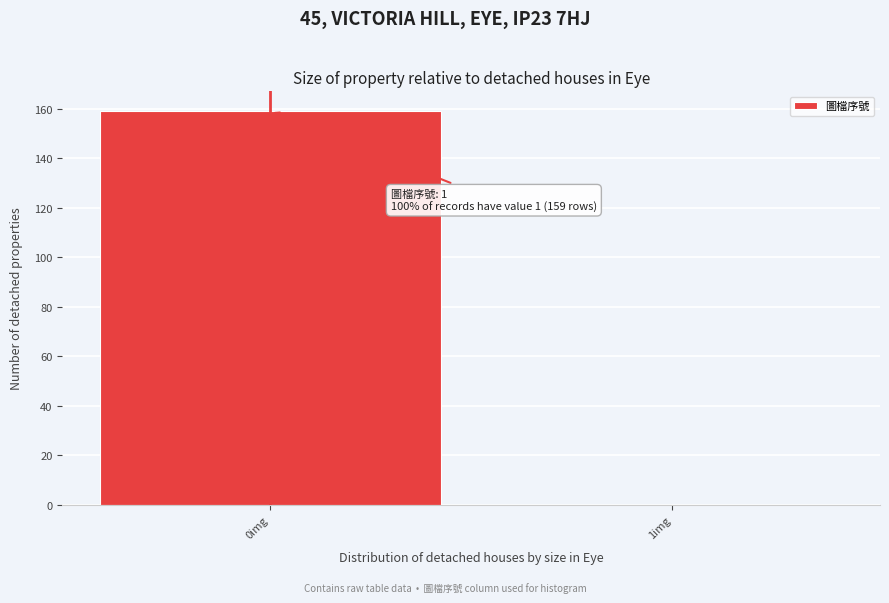

Reading left to right, transcribe all the data shown in this chart.

0img=159	1img=0